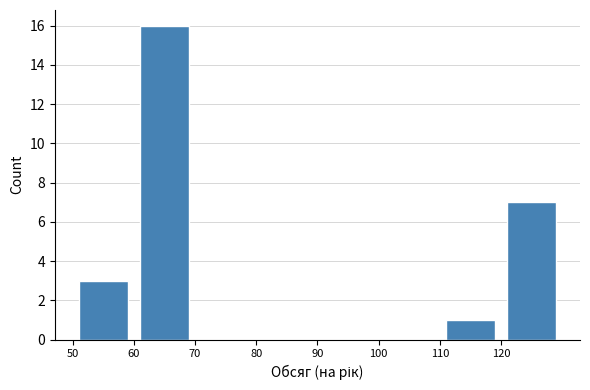

Over which range of the x-axis is the bar tallest?

60 to 70